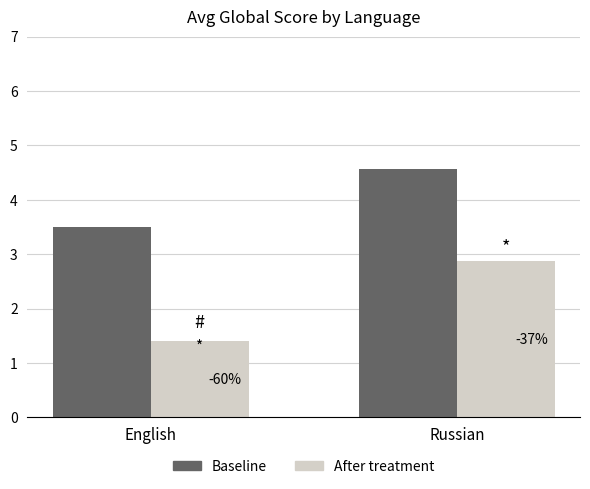

Is it true that After treatment equals 2.9 at Russian?

True